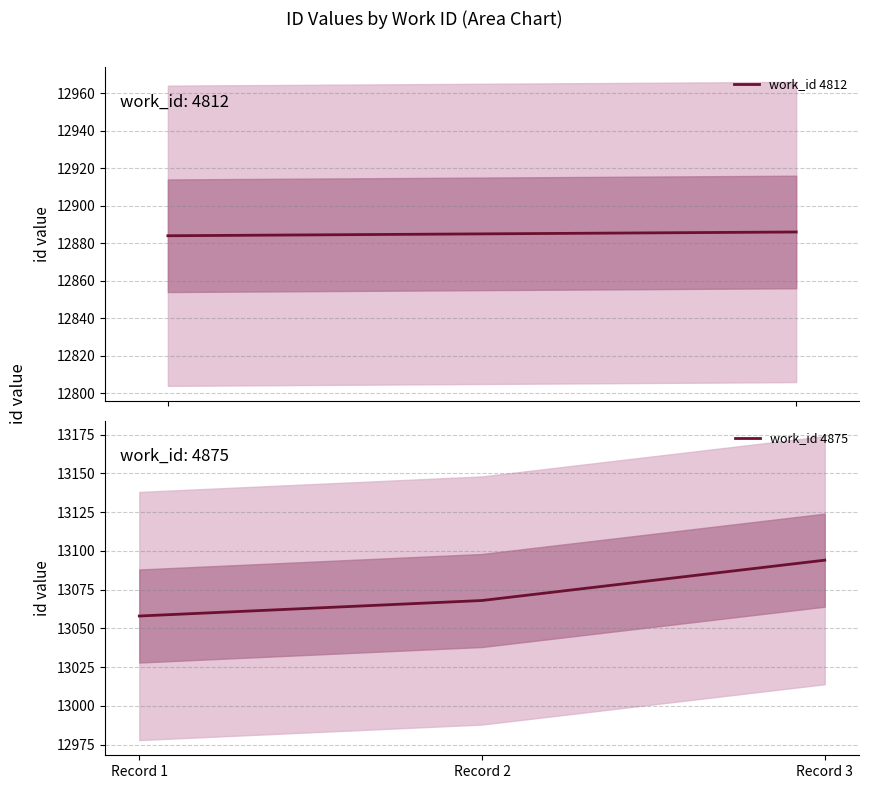

What is the maximum value shown in the chart?

13094